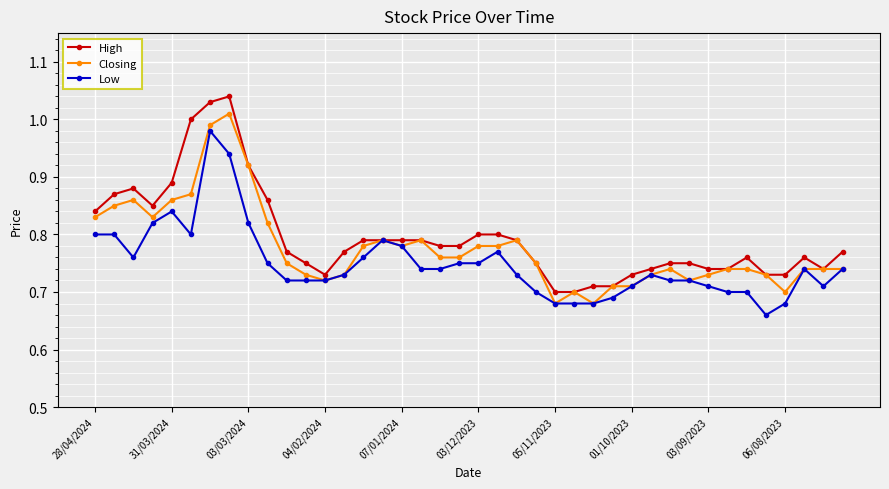

List the series in order of their overall mean, highest first.

High, Closing, Low